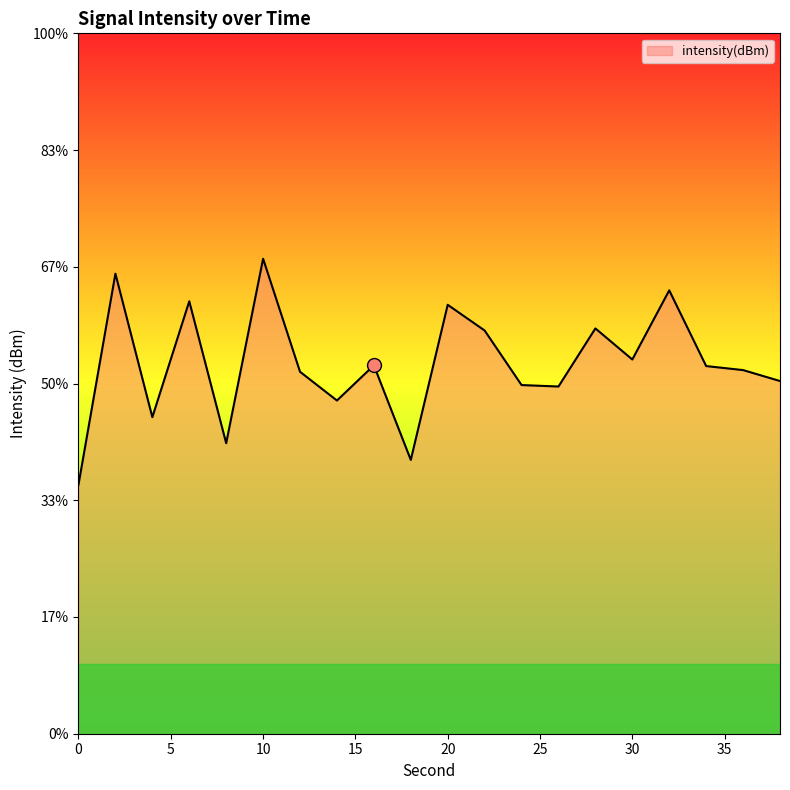

How many values are below -132?

12